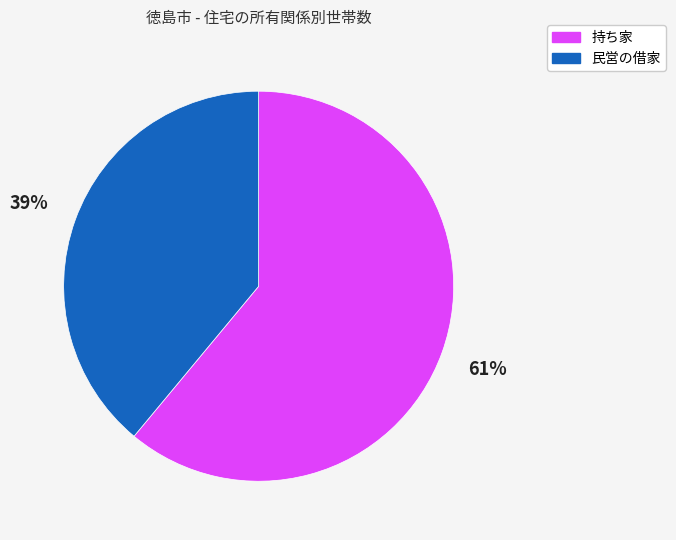

To the nearest percent, what percentage of the pie is 民営の借家?

39%